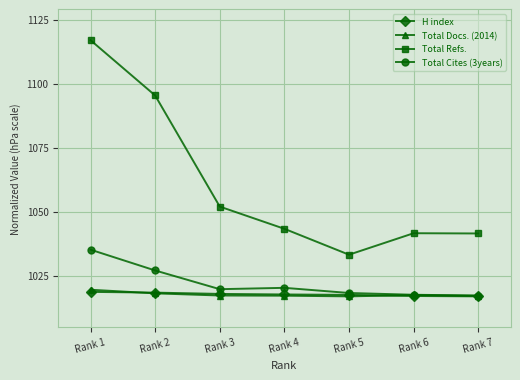

Where is Total Refs. nearest to the value 1075?

Rank 2